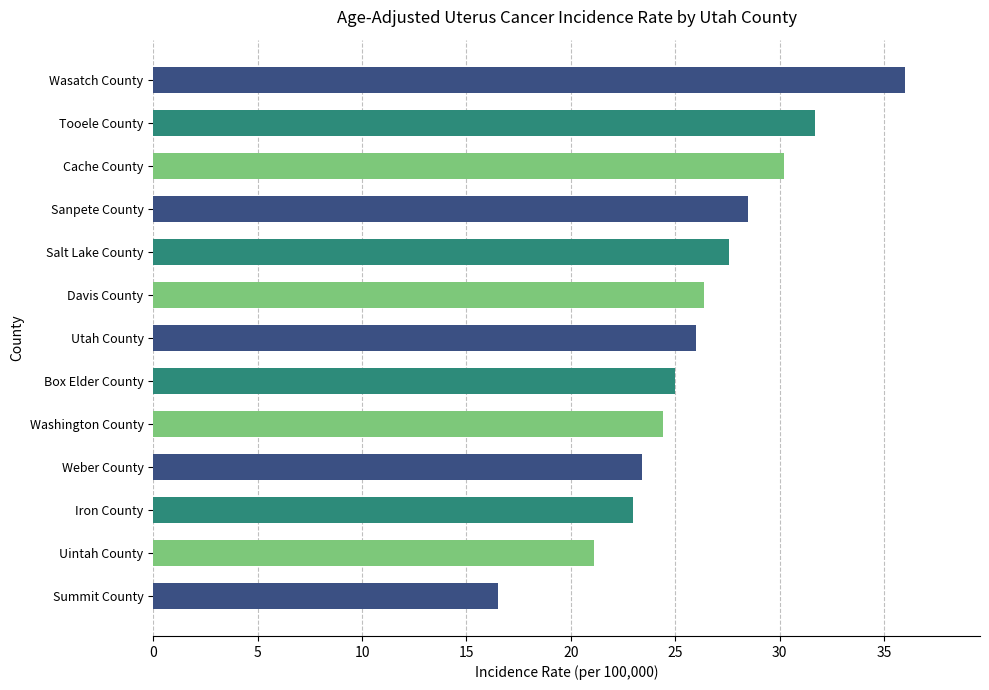

Approximately how many times larger is the value at Weber County compared to Cache County?

0.8